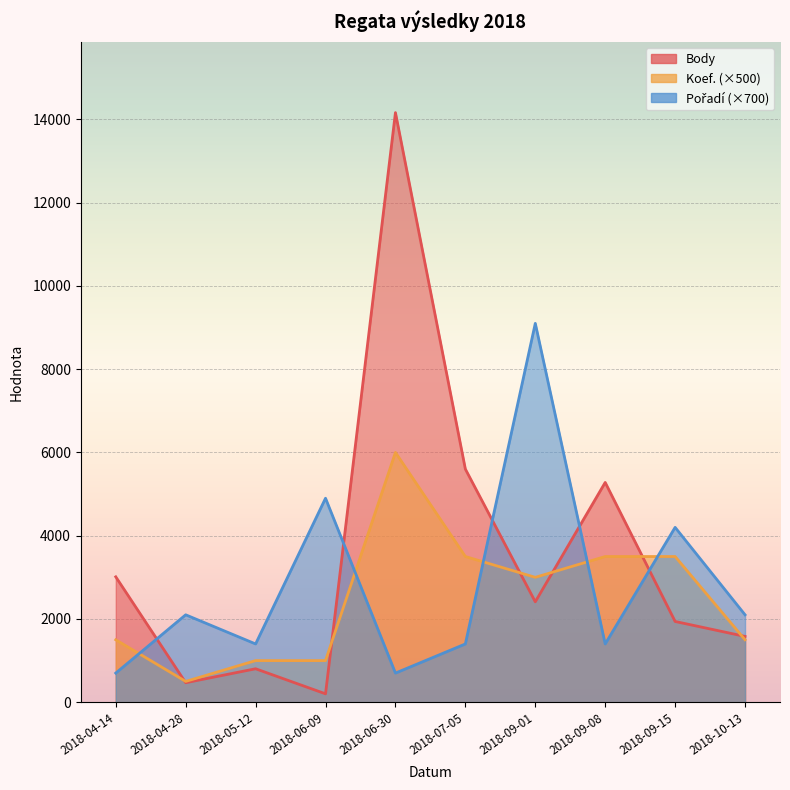

Rank the categories by Koef. value from highest to lowest.

2018-06-30, 2018-07-05, 2018-09-08, 2018-09-15, 2018-09-01, 2018-04-14, 2018-10-13, 2018-05-12, 2018-06-09, 2018-04-28